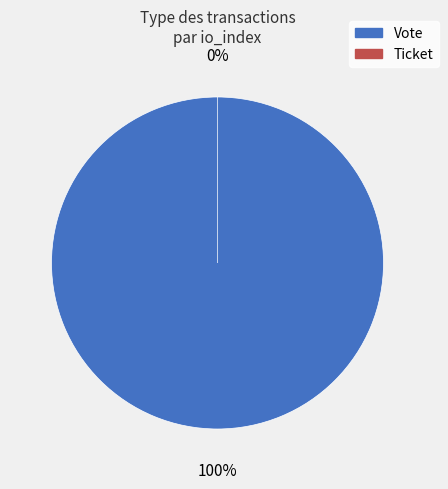

True or false: Ticket accounts for 0% of the total.

True